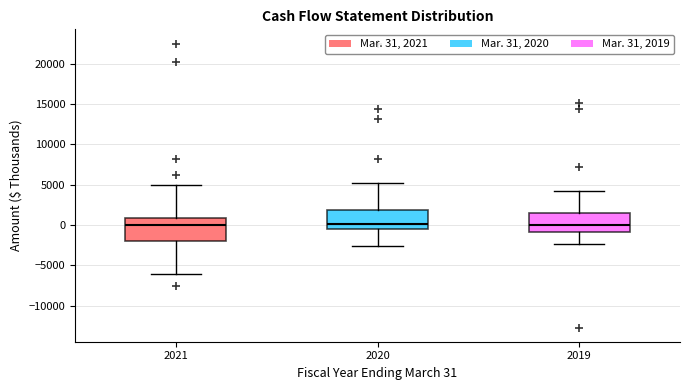

Where is the lower edge of the box at x = 2019 on the y-axis? The values are not printed on the chart, so give them approximately, as read against the axis.

-1000